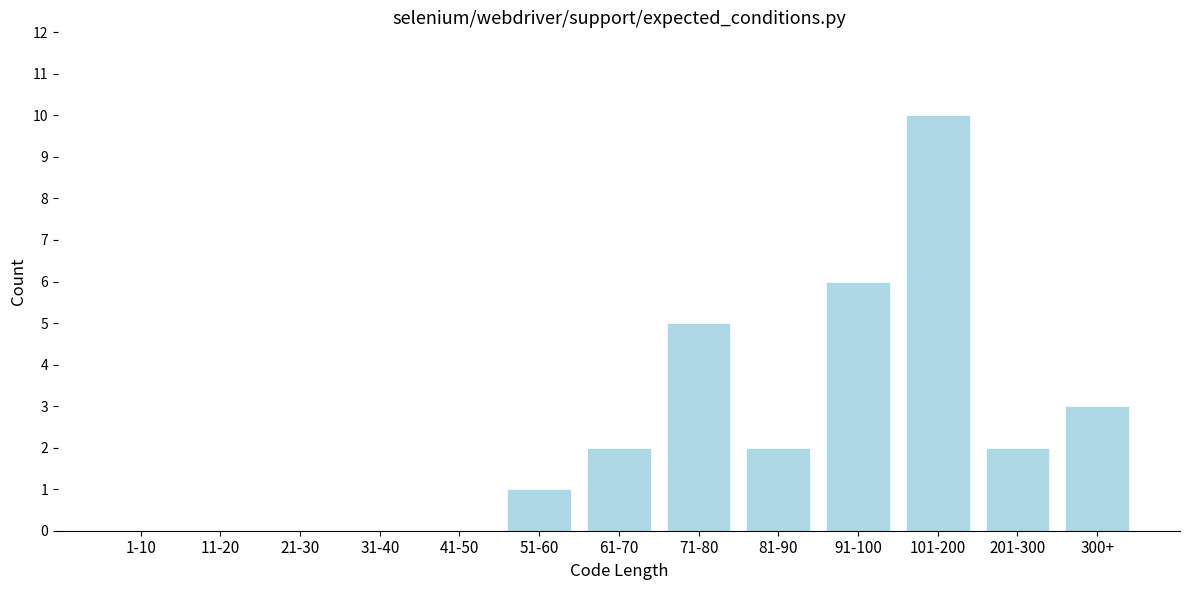

Reading left to right, list all the values displayed in this chart.

1-10=0	11-20=0	21-30=0	31-40=0	41-50=0	51-60=1	61-70=2	71-80=5	81-90=2	91-100=6	101-200=10	201-300=2	300+=3